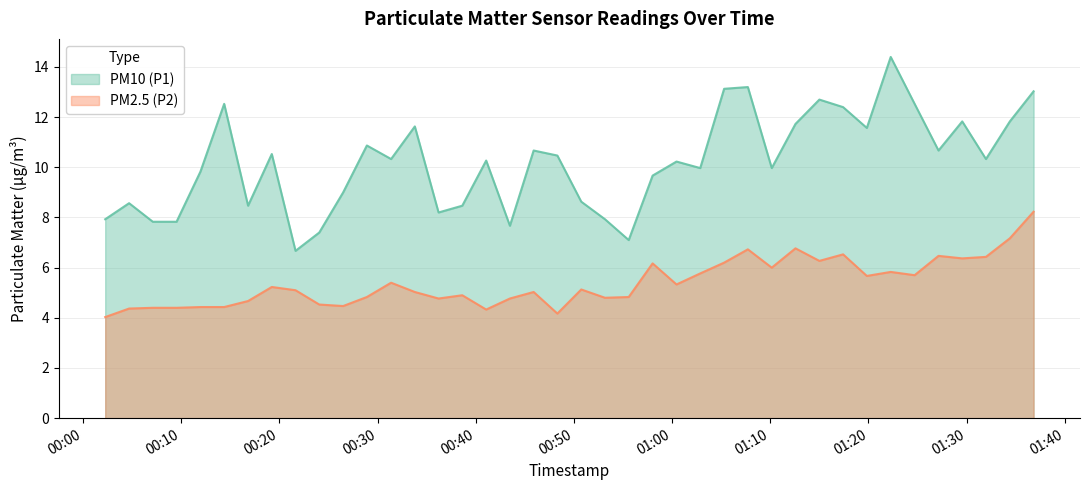

Rank the series by their average value, from lowest to highest.

PM2.5 (P2), PM10 (P1)